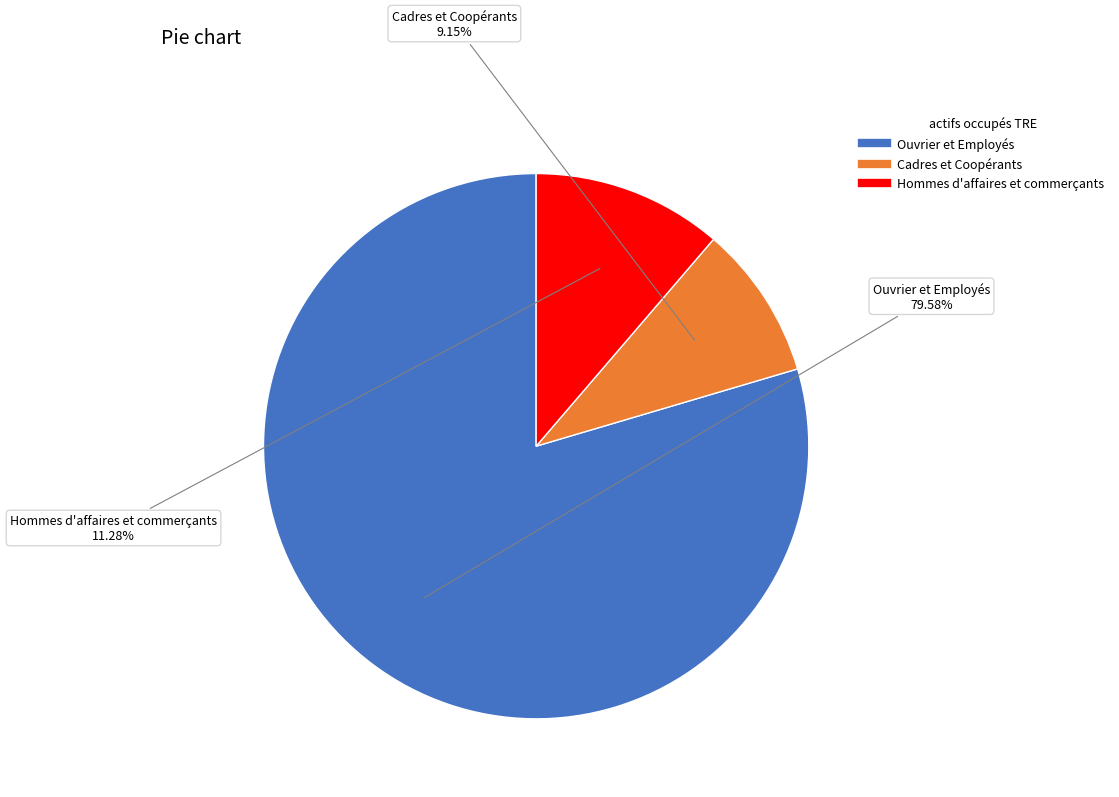

To the nearest percent, what is the average slice percentage?

33%